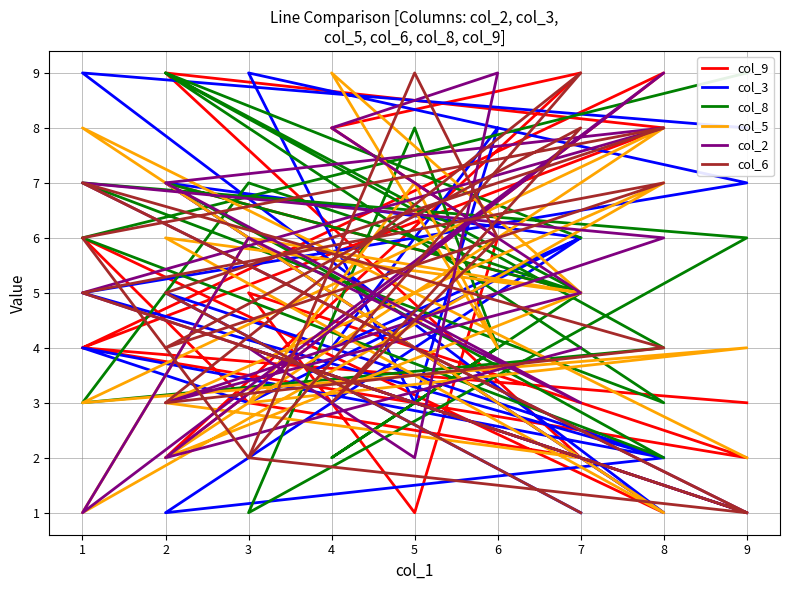

What is the value of the col_2 point at the 10th from the left?

1